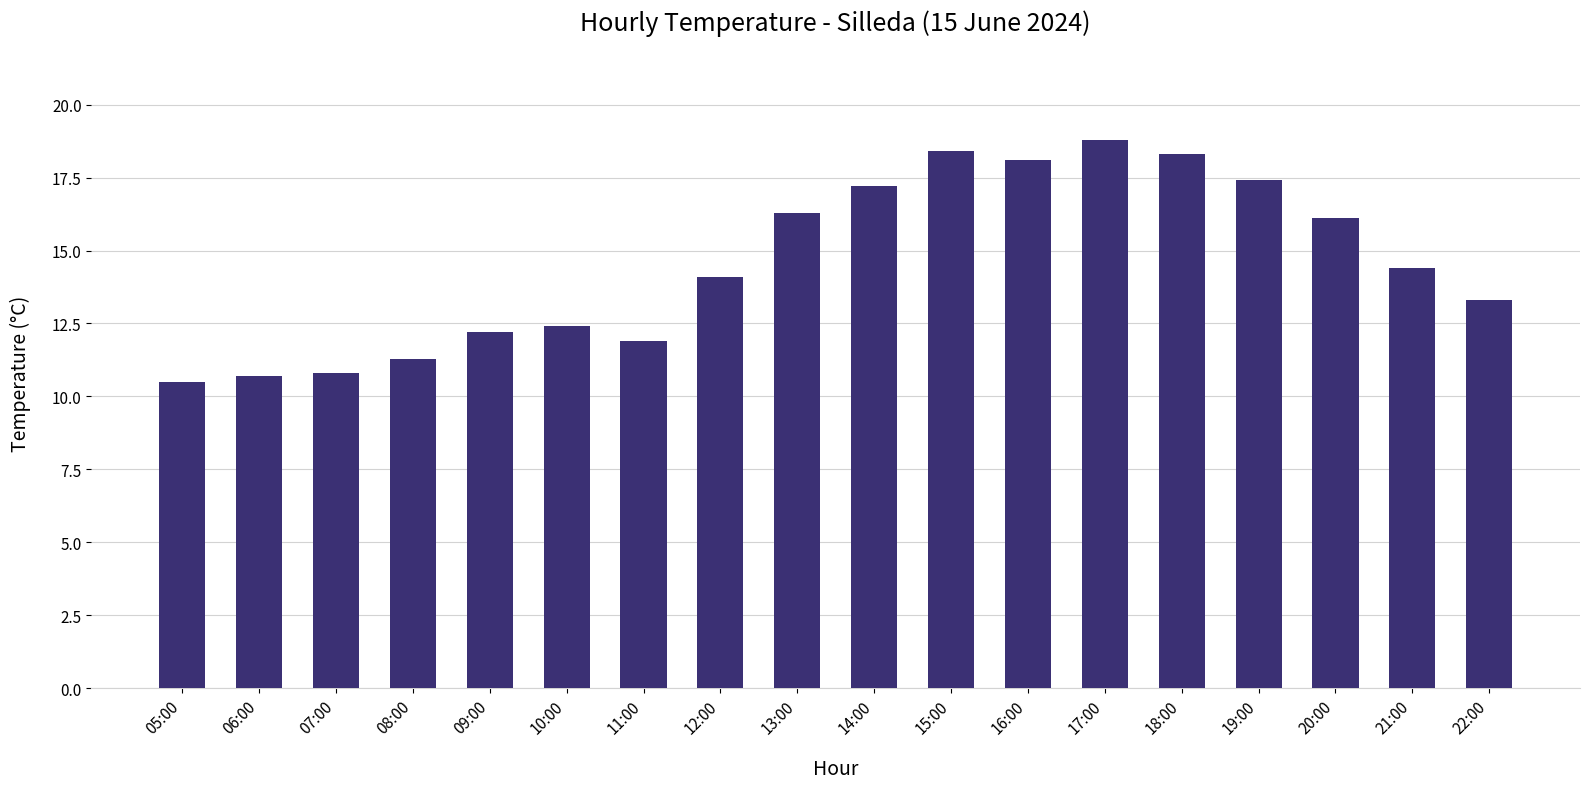

The chart shows a value of 33.8 at 17:00. True or false?

False